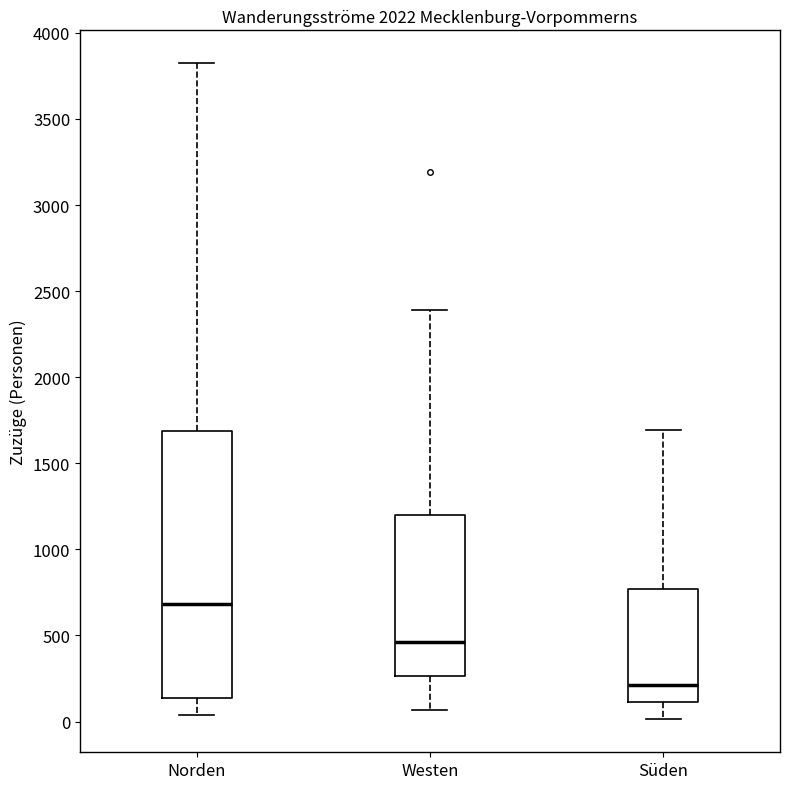

Reading left to right, transcribe this box plot: for each box, give where its median line is, the range the box spans, and where its two whiskers end, as read against the y-axis. The values are not printed on the chart, so give them approximately, as read against the axis.

Norden: median 700, box 150 to 1700, whiskers 50 to 3800
Westen: median 450, box 250 to 1200, whiskers 50 to 2400
Süden: median 200, box 100 to 750, whiskers 0 to 1700